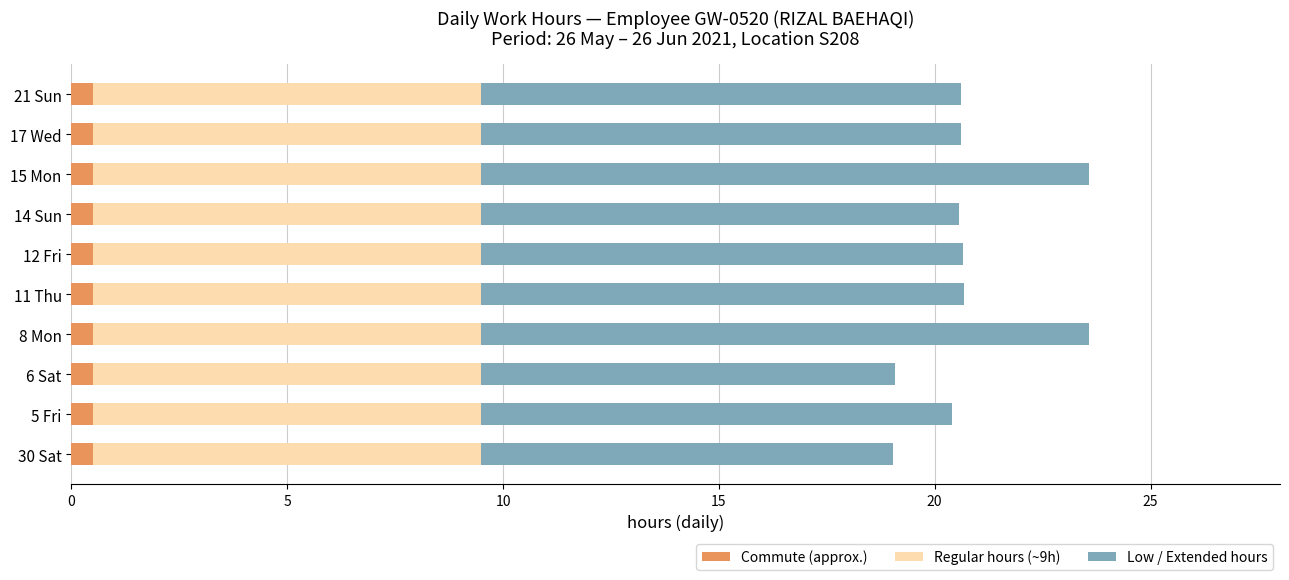

What is the sum of all Commute (approx.) values?

5.0